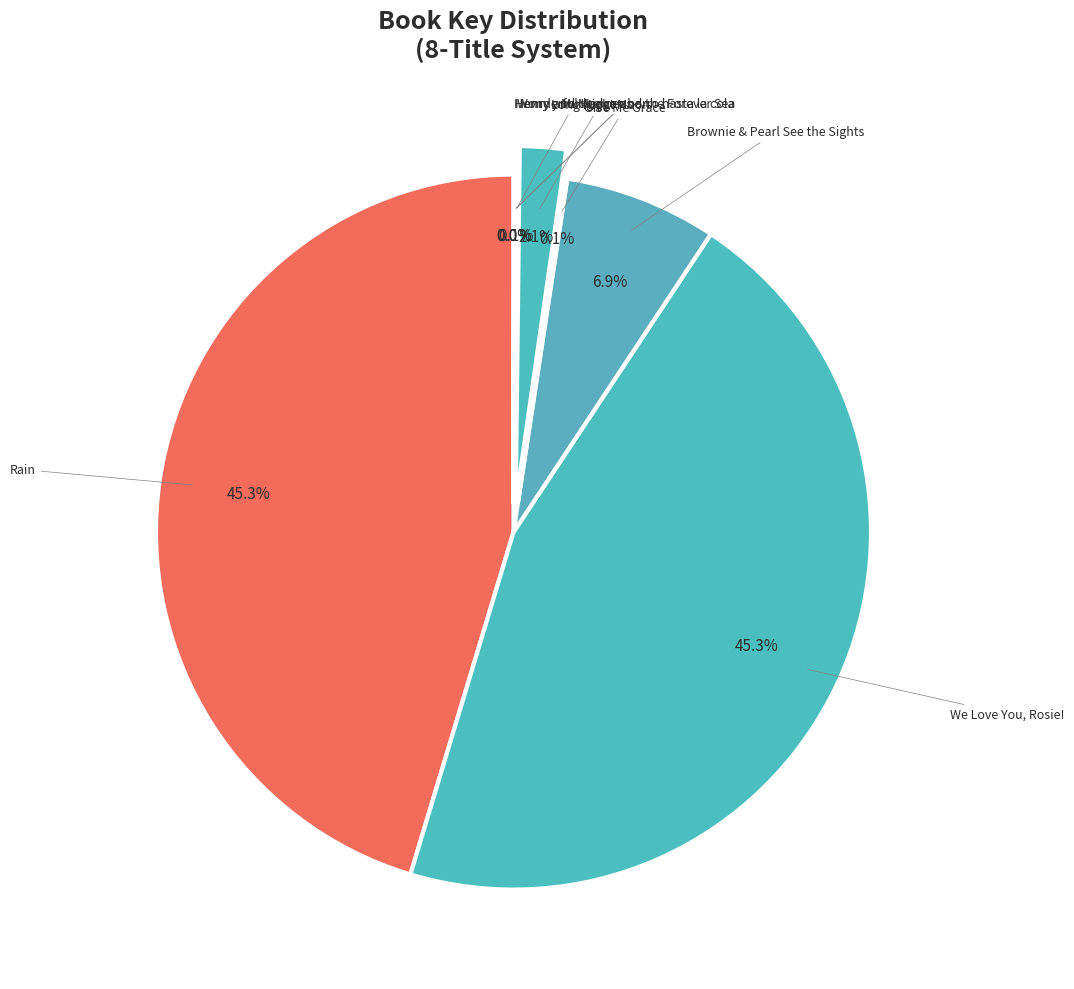

Which slice is the smallest?

Henry and Mudge and the Forever Sea